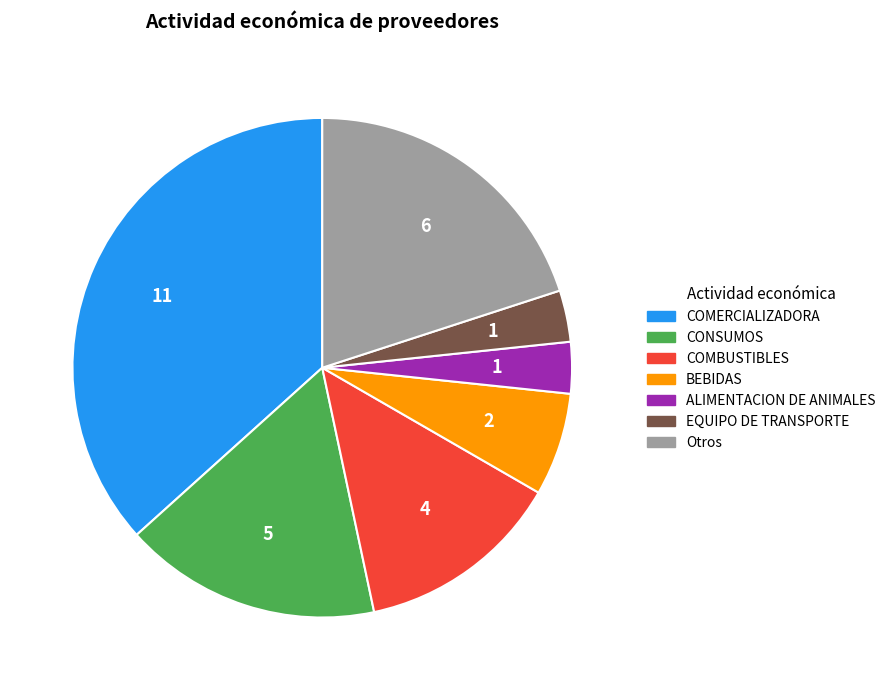

Is there a majority slice in this chart?

No